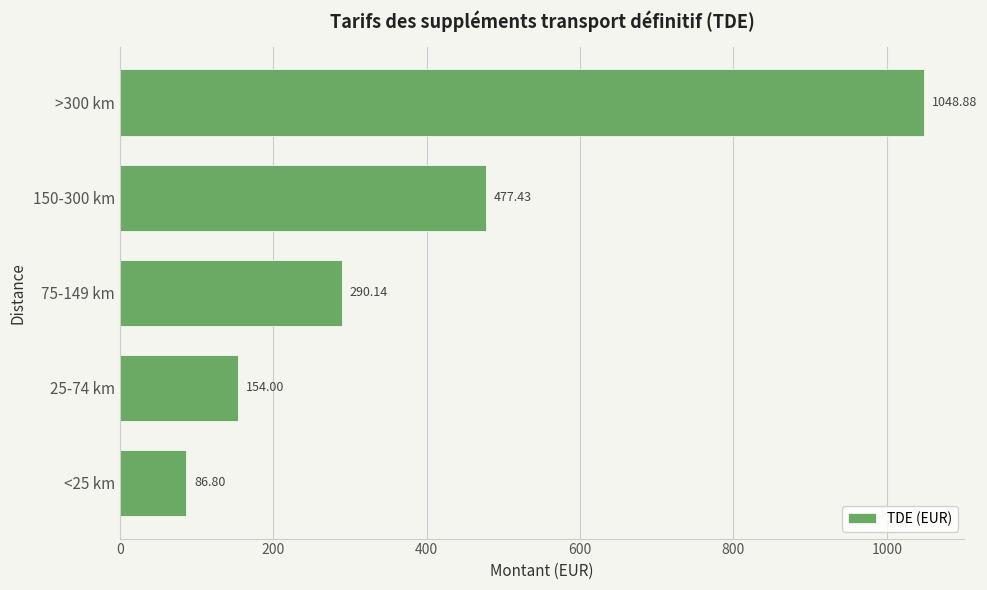

Rank the categories by value from highest to lowest.

>300 km, 150-300 km, 75-149 km, 25-74 km, <25 km